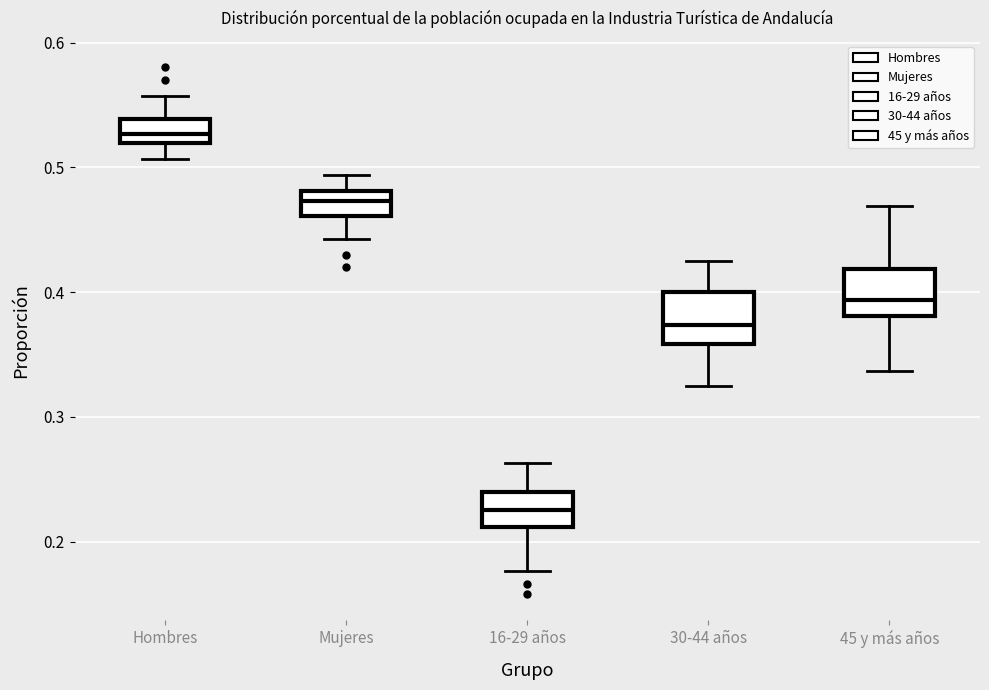

Reading left to right, read every box against the y-axis: the position of its median line, the range the box covers, and the ends of its whiskers. The values are not printed on the chart, so give them approximately, as read against the axis.

Hombres: median 0.53, box 0.52 to 0.54, whiskers 0.51 to 0.56
Mujeres: median 0.47, box 0.46 to 0.48, whiskers 0.44 to 0.49
16-29 años: median 0.23, box 0.21 to 0.24, whiskers 0.18 to 0.26
30-44 años: median 0.37, box 0.36 to 0.40, whiskers 0.32 to 0.42
45 y más años: median 0.39, box 0.38 to 0.42, whiskers 0.34 to 0.47